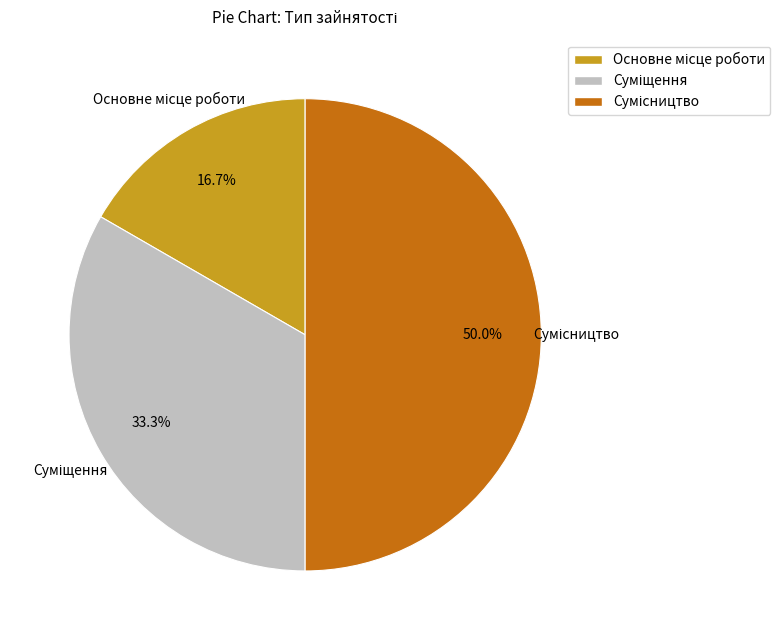

Count the number of slices in the pie.

3